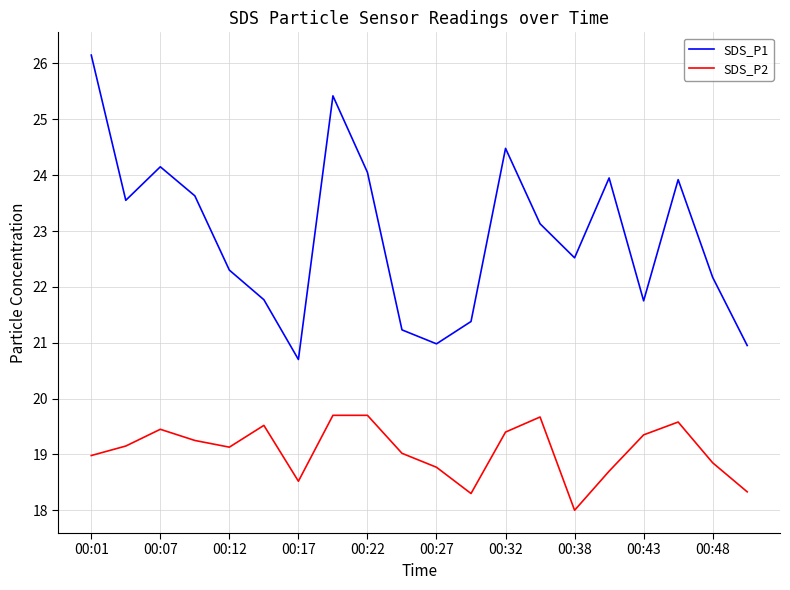

True or false: SDS_P1 and SDS_P2 intersect in this chart.

False